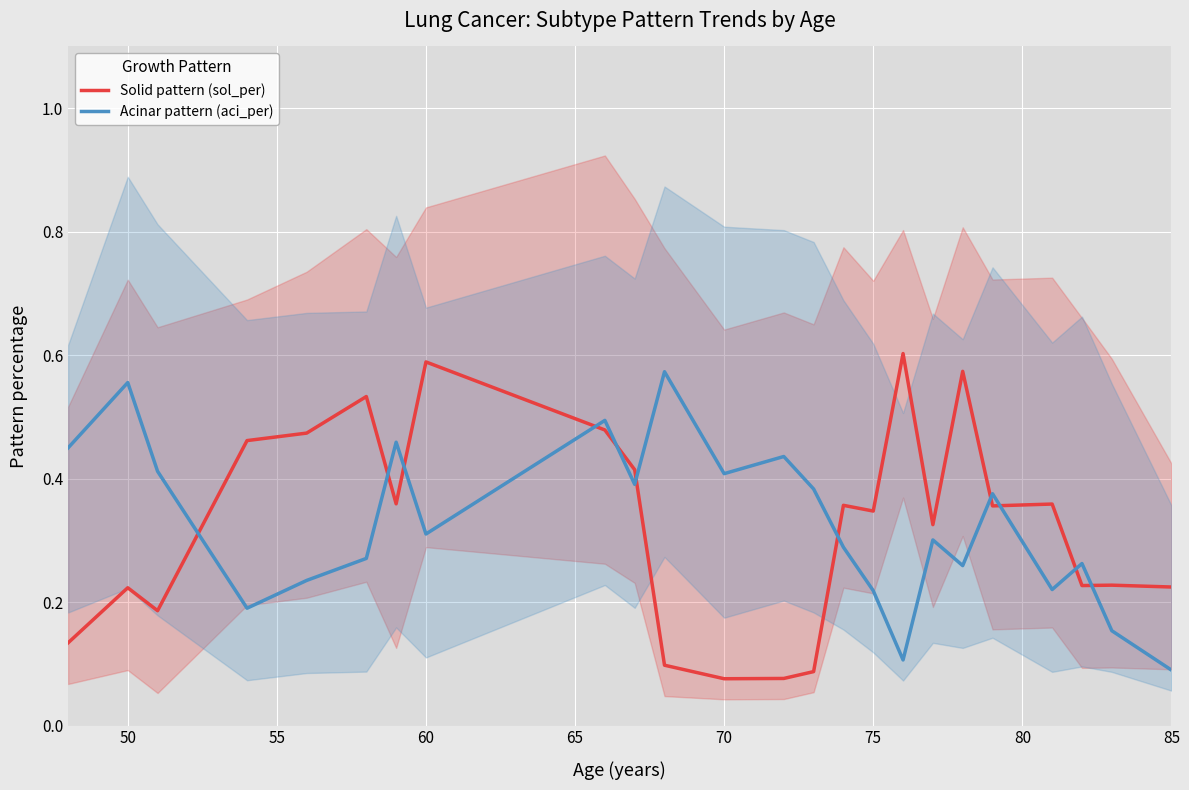

True or false: Solid pattern (sol_per) and Acinar pattern (aci_per) cross at least once.

True